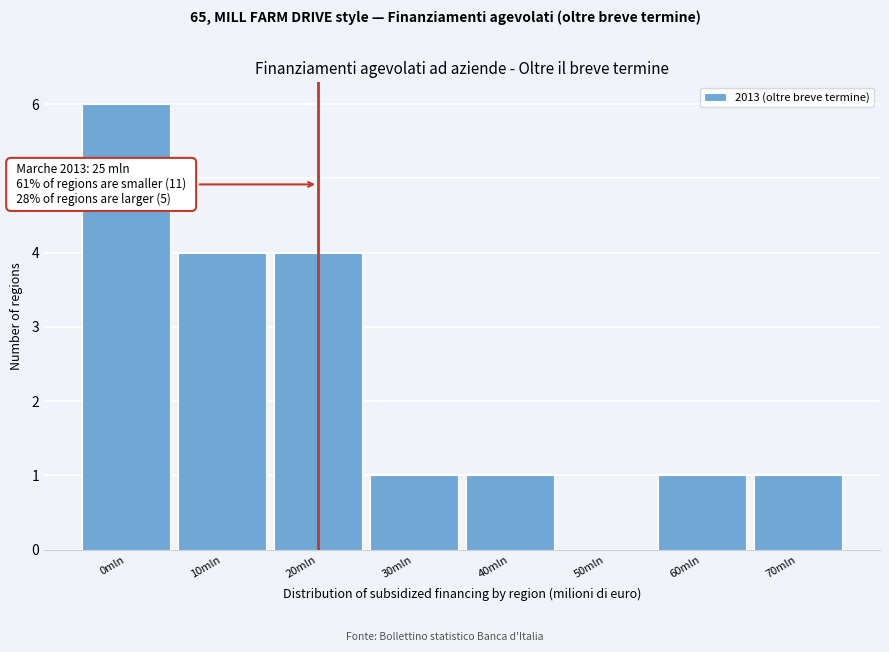

Reading right to left, transcribe all the data shown in this chart.

70mln=1	60mln=1	50mln=0	40mln=1	30mln=1	20mln=4	10mln=4	0mln=6